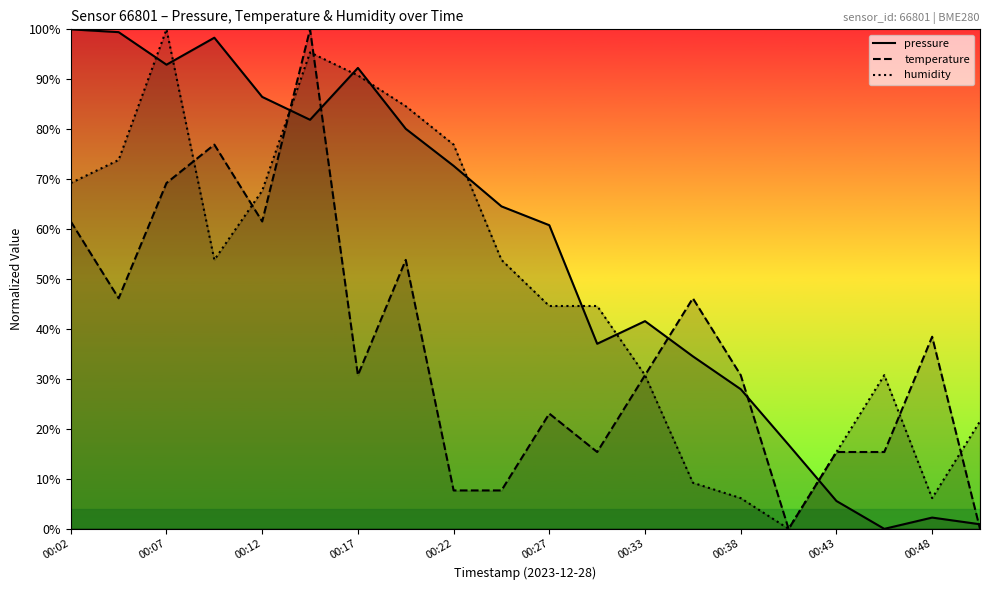

What is the total value across all series at 00:38?

64.9